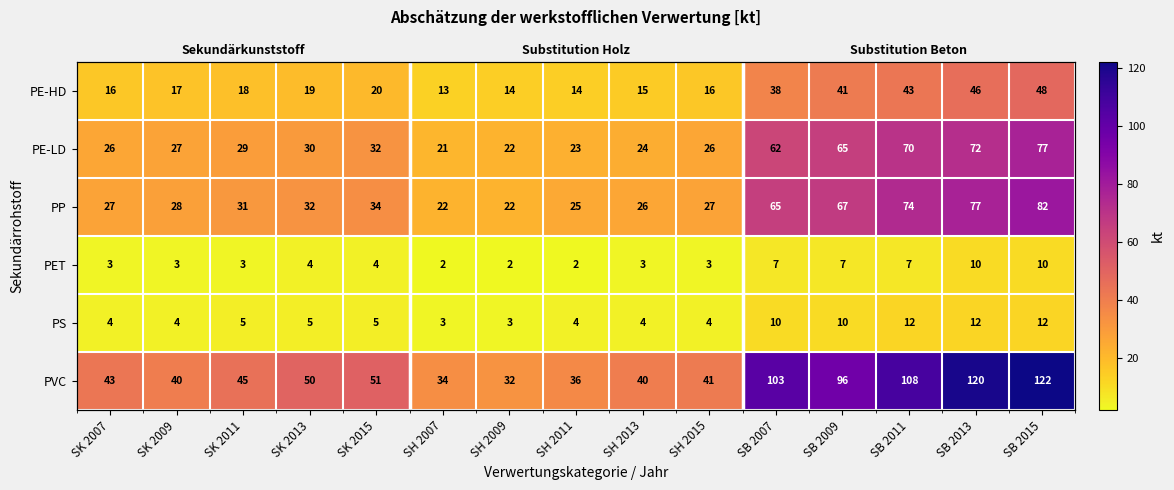

The value of PS at SK 2013 is 2. True or false?

False